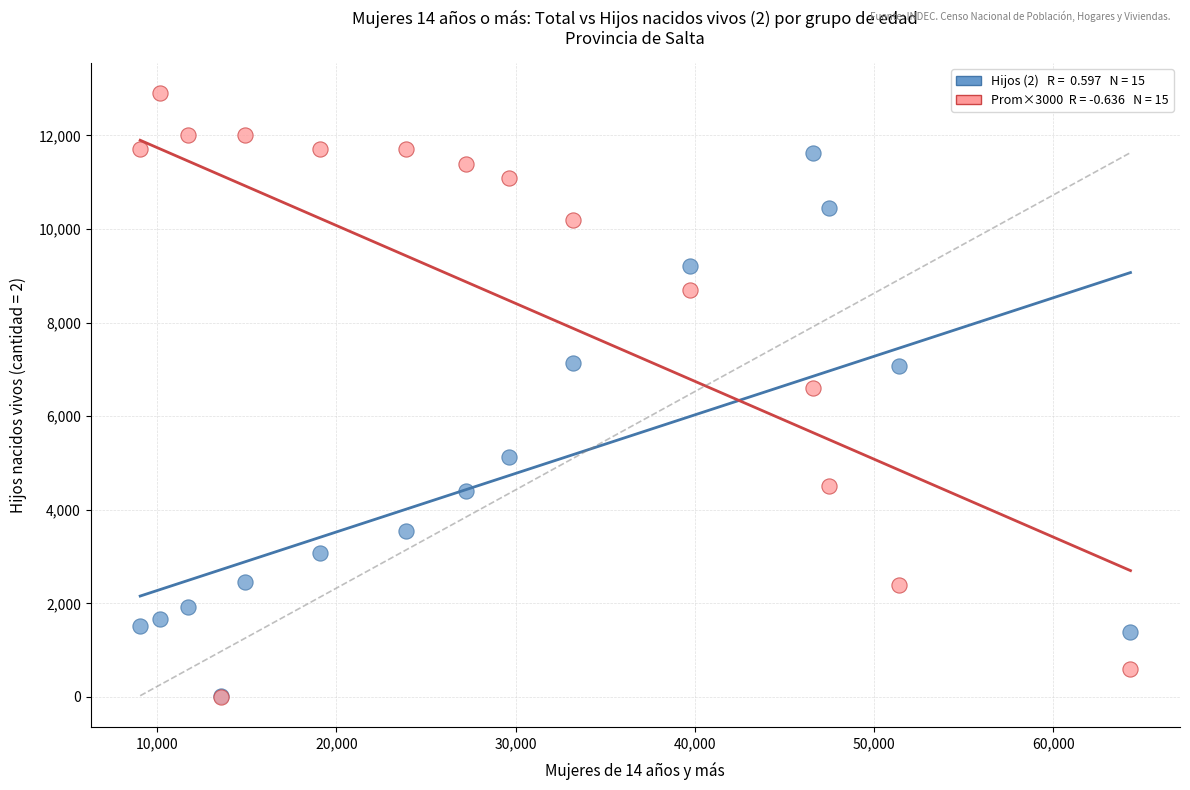

Across all series, what Y value is closest to 6450?

6600.0